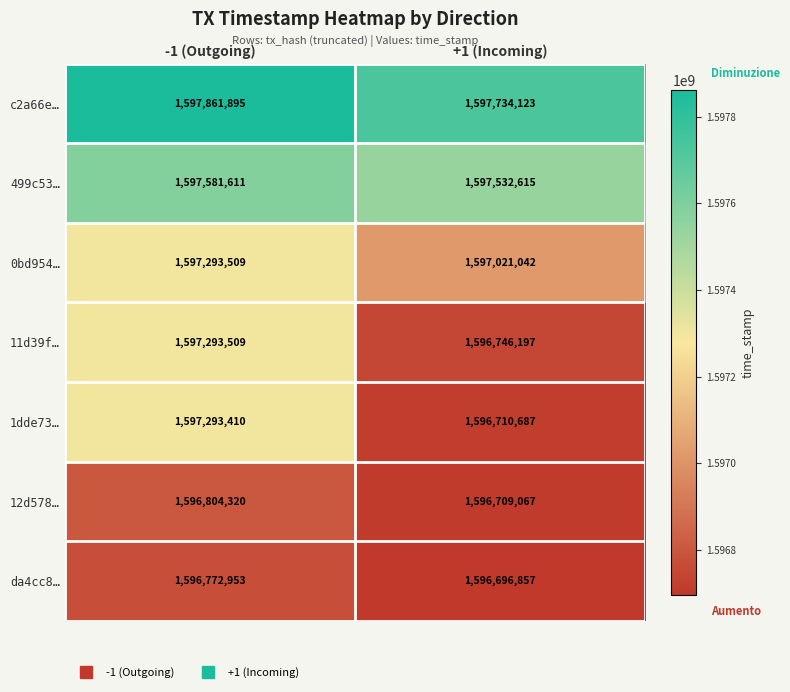

Which series has the widest spread of values?

1dde73…